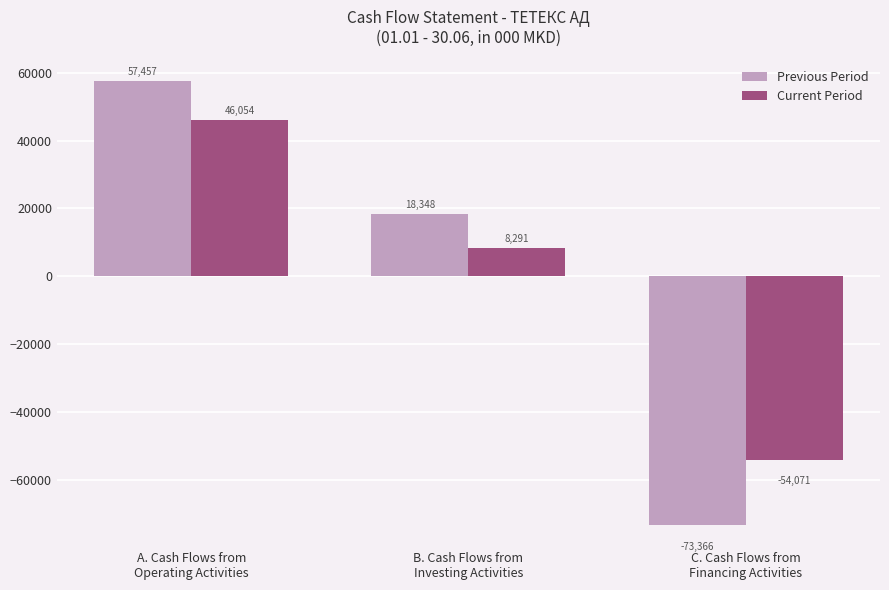

What value does the Previous Period series have at C. Cash Flows from
Financing Activities?

-73366